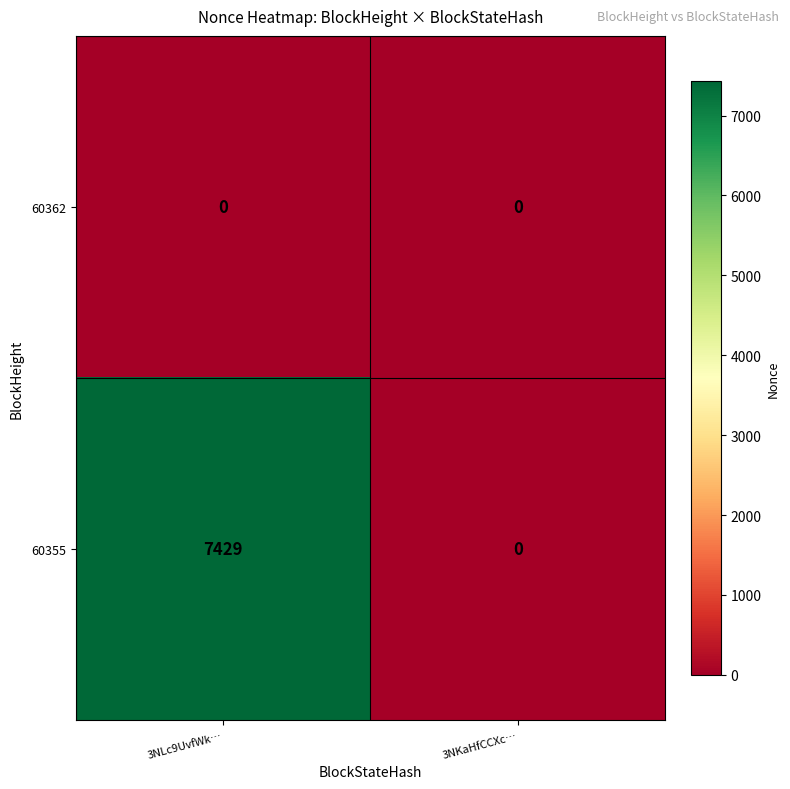

What is the total value across all series at 3NLc9UvfWk…?

7429